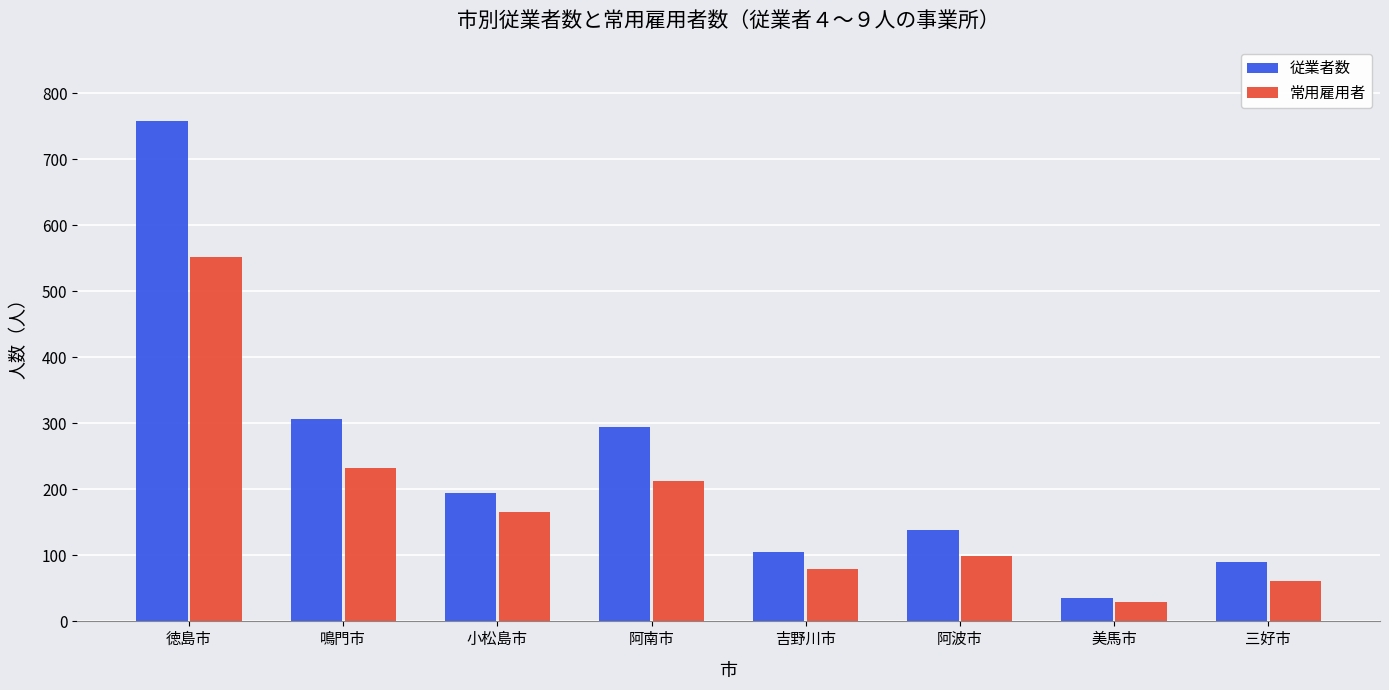

What is the difference between the second highest and minimum values in the 従業者数 series?

270